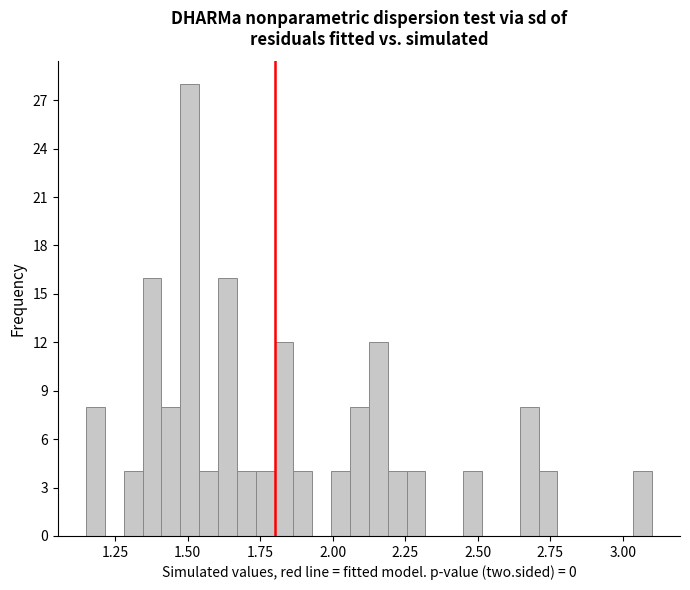

Read against the x-axis, roughly where is the centre of the tallest bar?

1.50